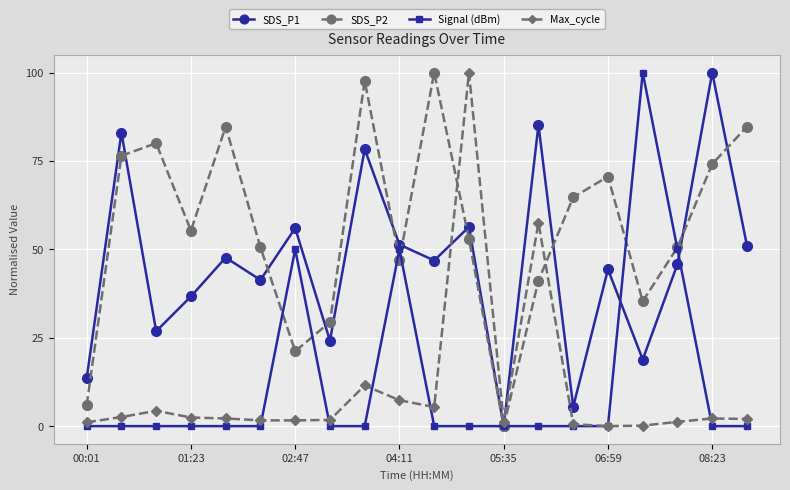

What is the value of the SDS_P1 point at the 20th from the left?

51.0